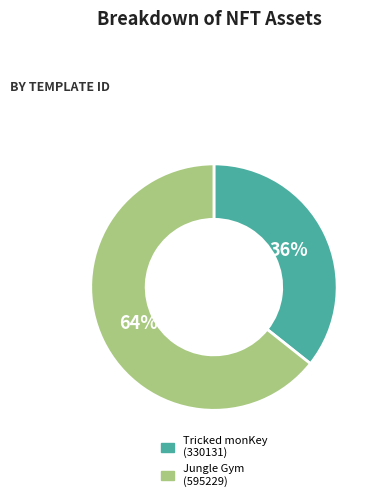

Which category has the smallest portion of the pie?

Tricked monKey (330131)